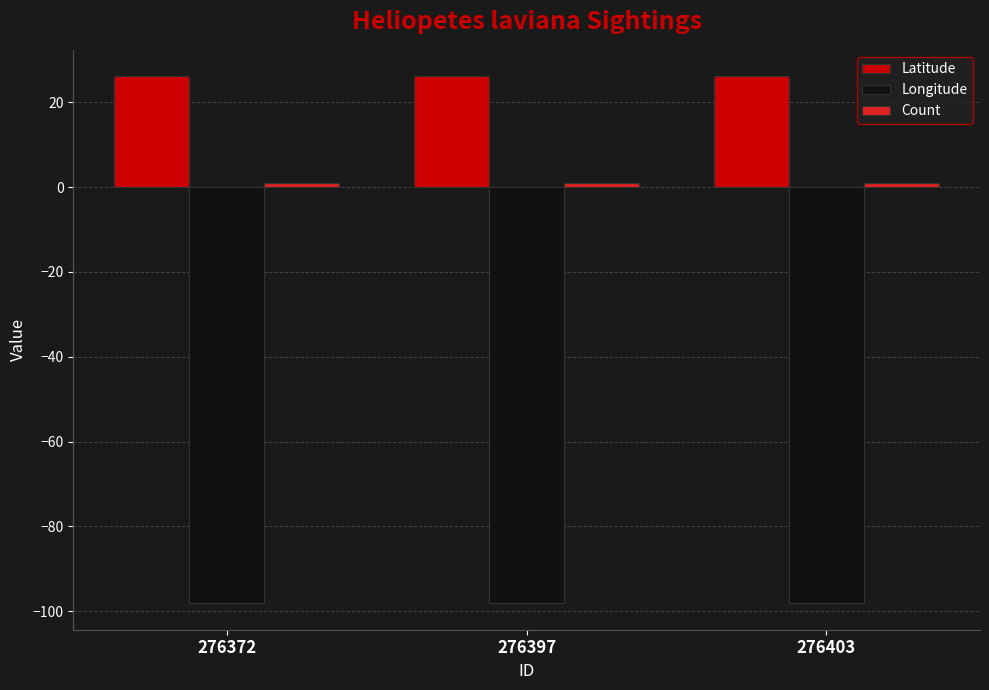

The Longitude series shows -98.0 at 276397. True or false?

True